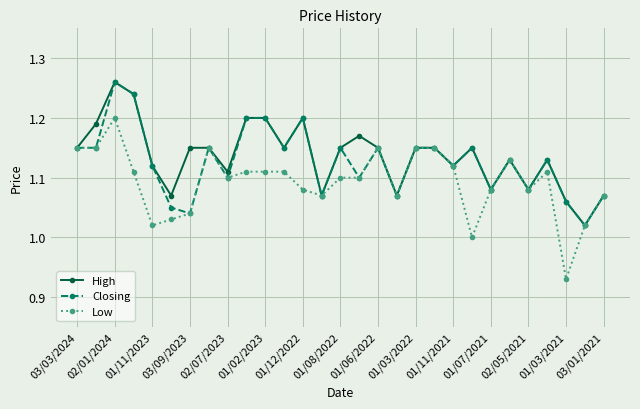

Which series has the widest spread of values?

Low